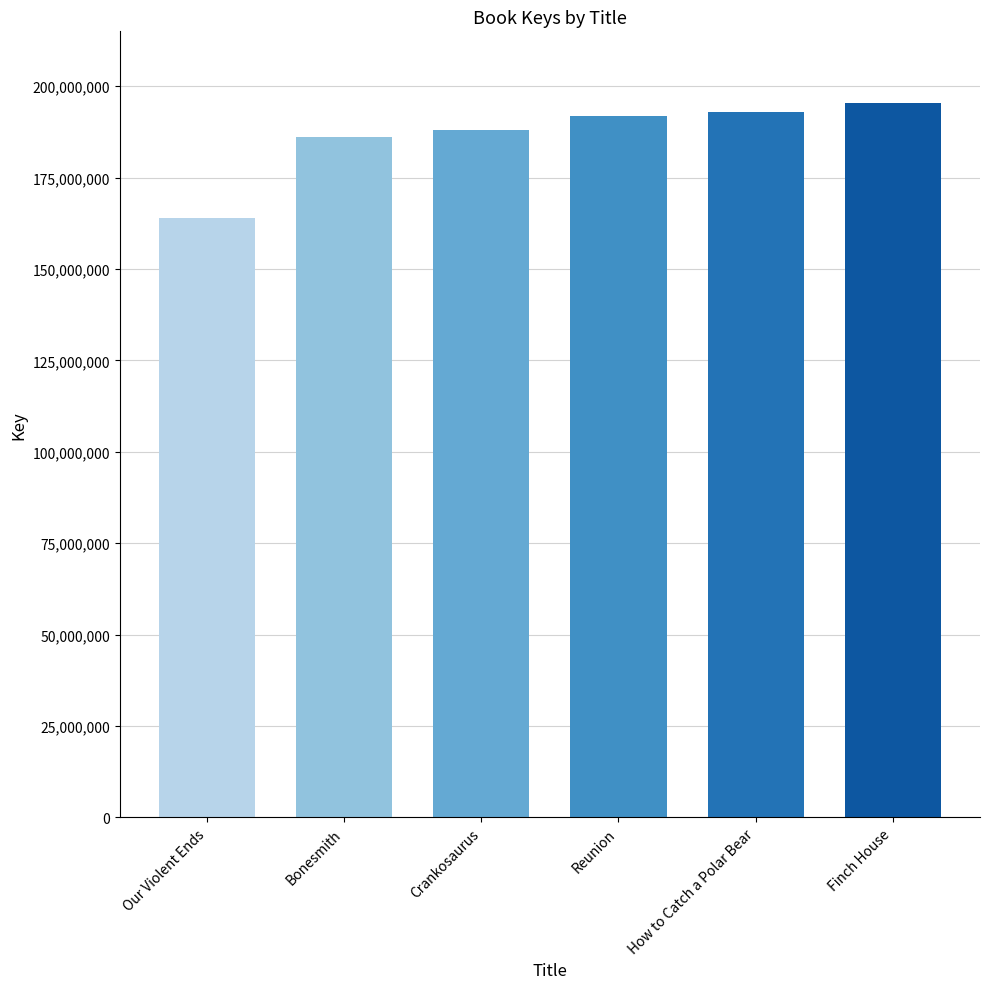

Are the bars grouped side by side (vs. stacked)?

No